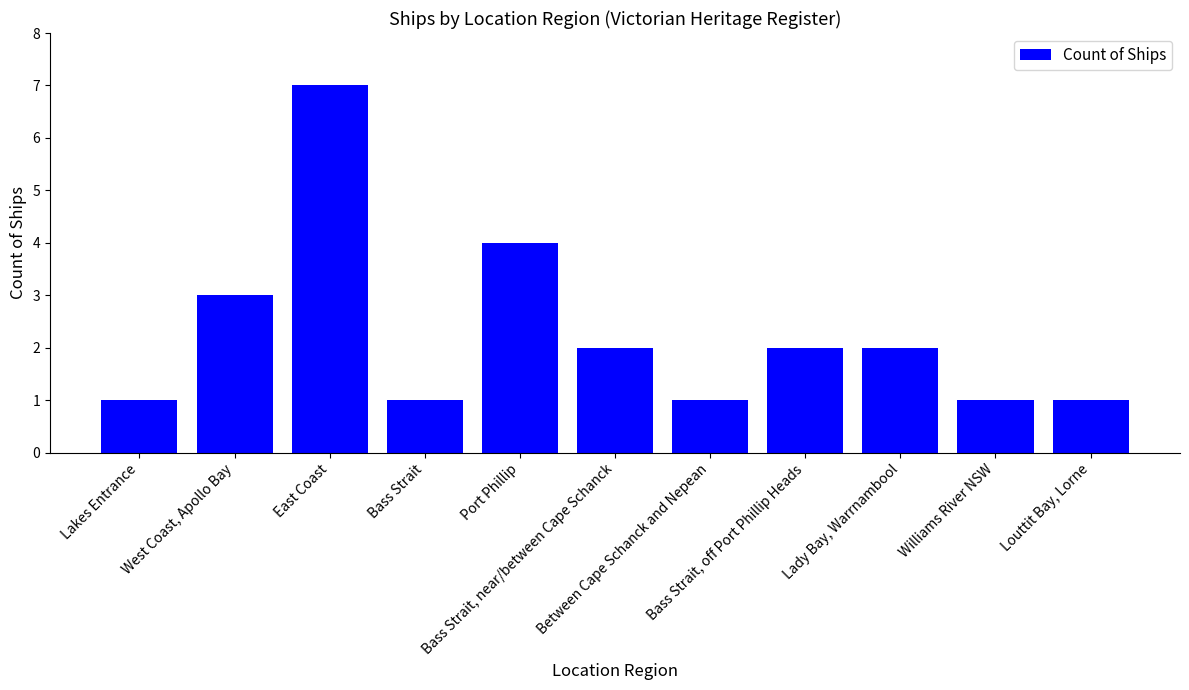

What is the difference between the values at Bass Strait, off Port Phillip Heads and Between Cape Schanck and Nepean?

1